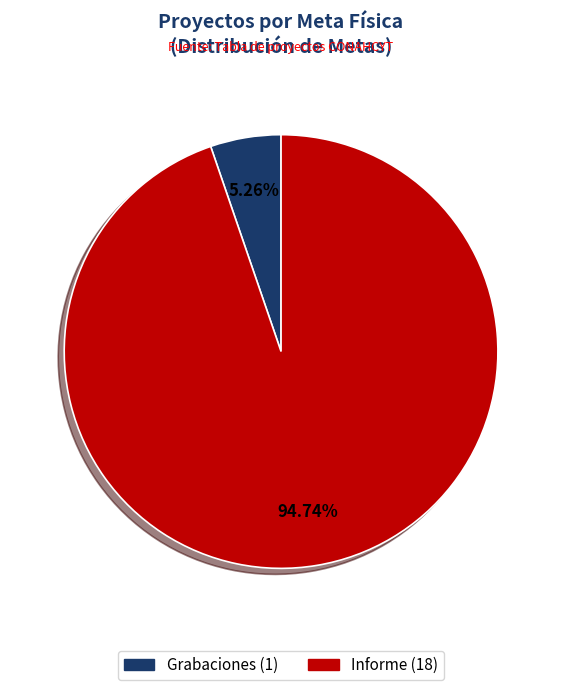

What is the ratio of the value at Informe to the value at Grabaciones?

18.0